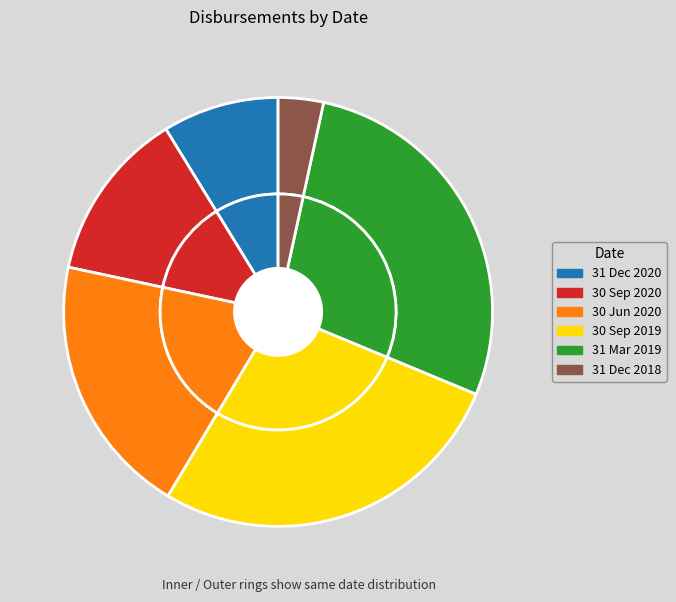

Which slice is the smallest?

31 Dec 2018